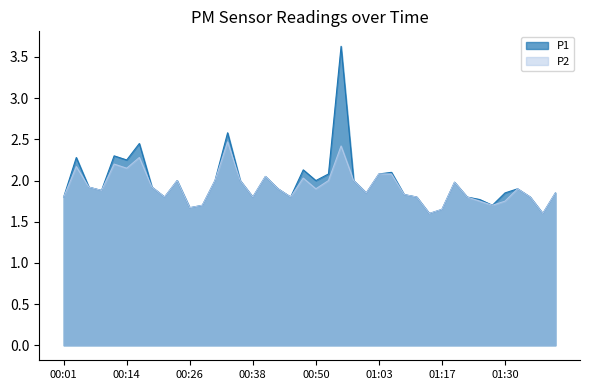

Between 00:18 and 00:36, which series saw the biggest shift?

P1